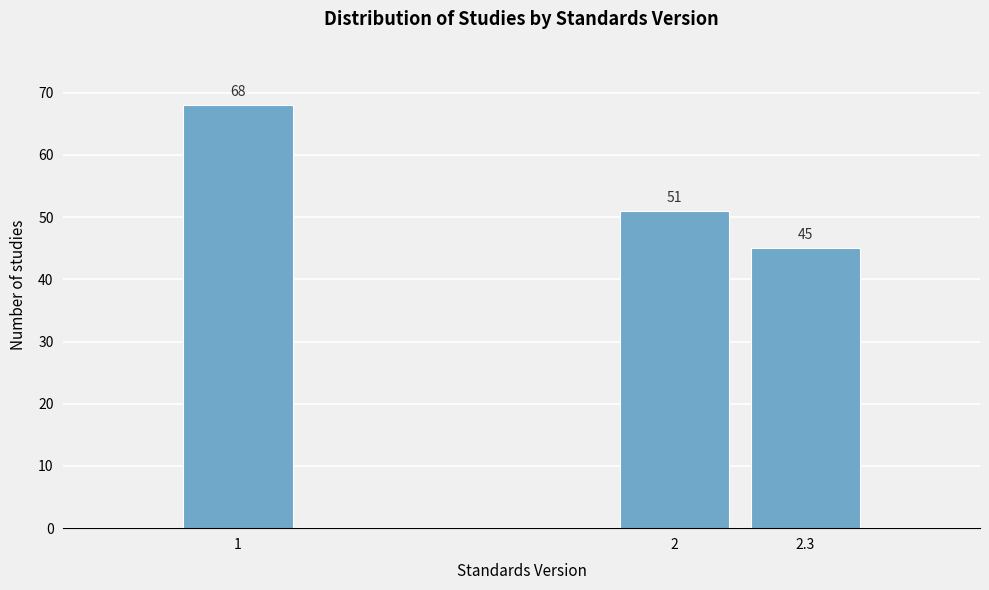

Reading right to left, transcribe all the data shown in this chart.

45	51	68